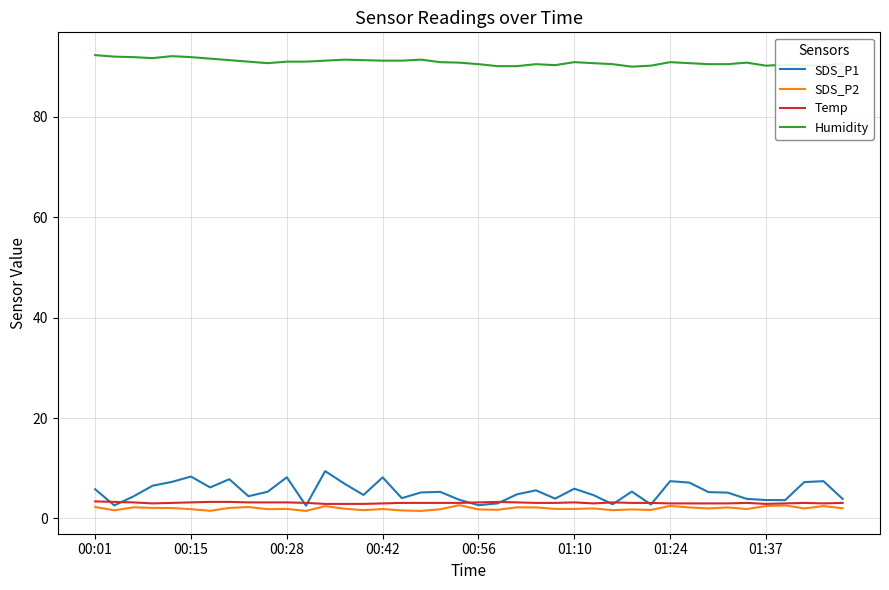

True or false: Humidity and SDS_P1 cross at least once.

False